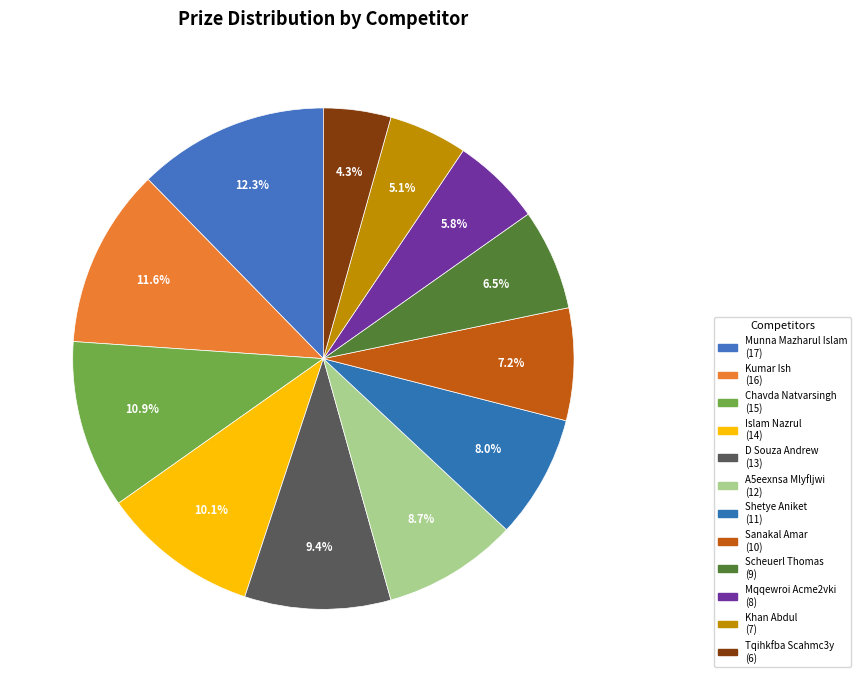

What portion of the pie excludes Shetye Aniket?

92.0%